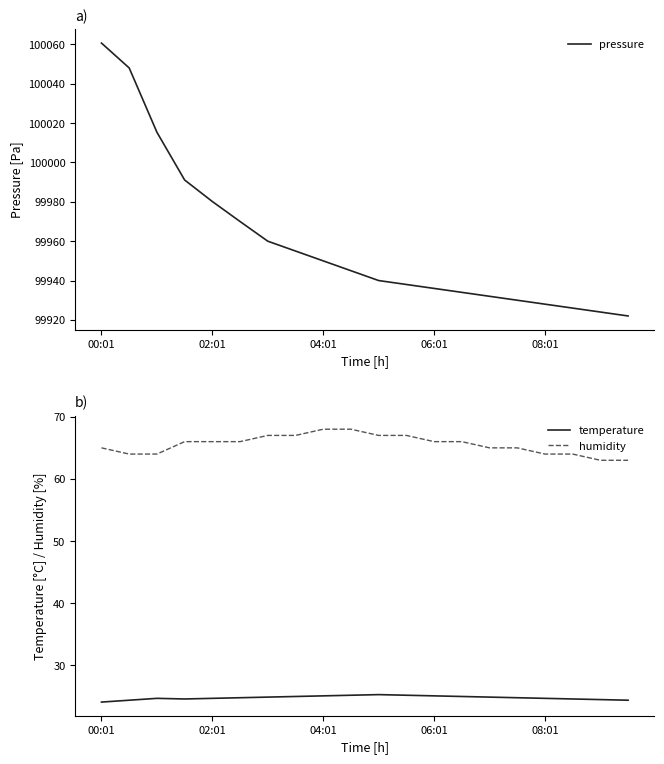

What are all the series names shown in the legend?

pressure, temperature, humidity